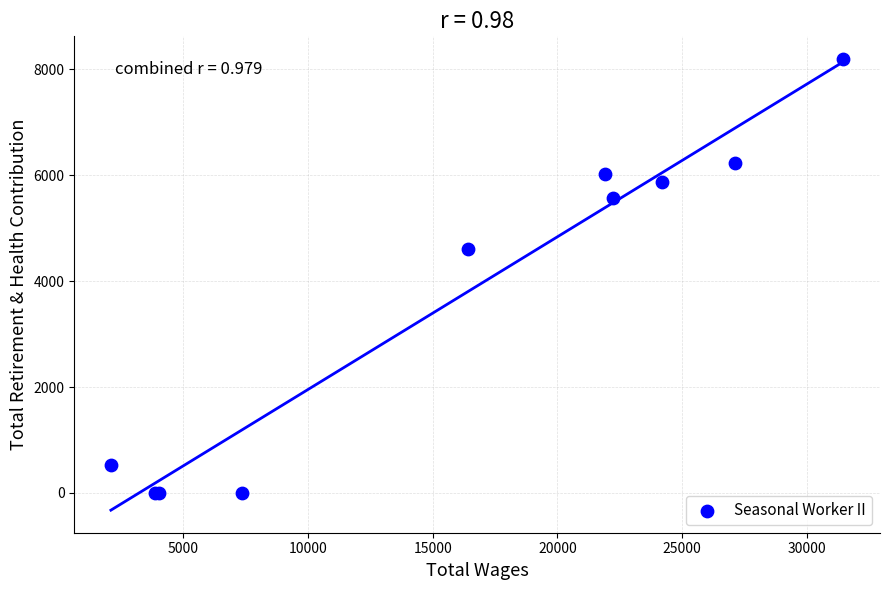

What Y value in the scatter plot is closest to 4096?

4611